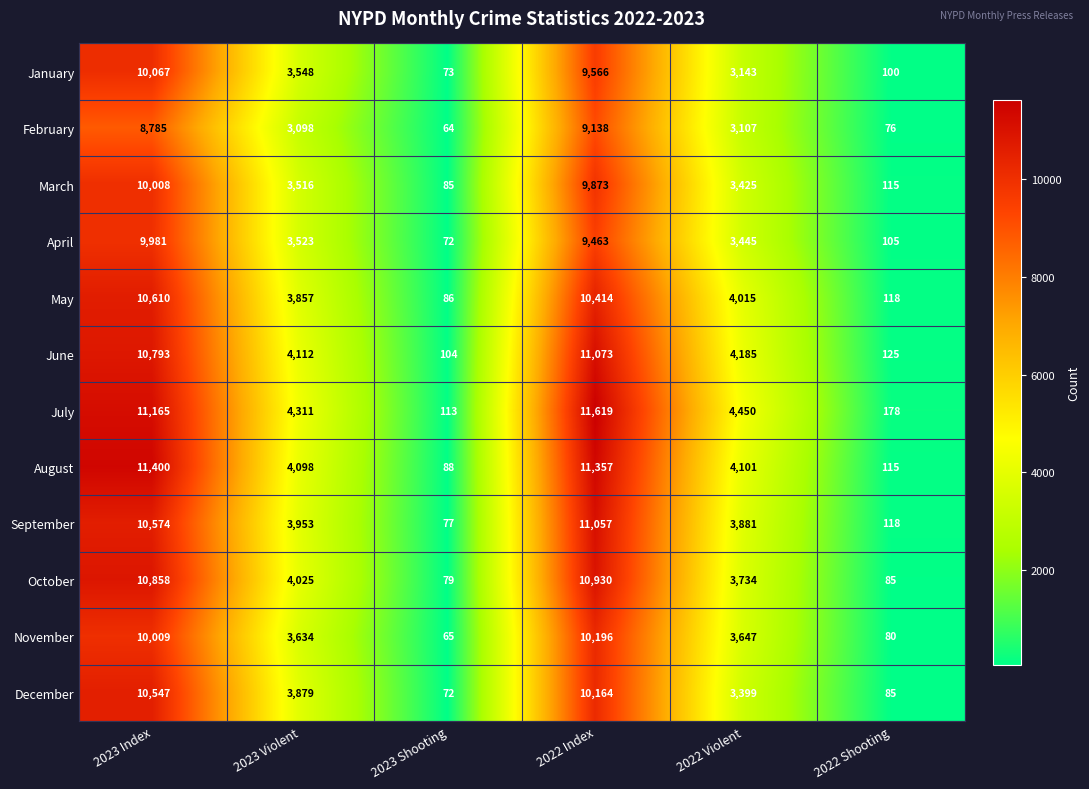

What is the sum of all April values?

26589